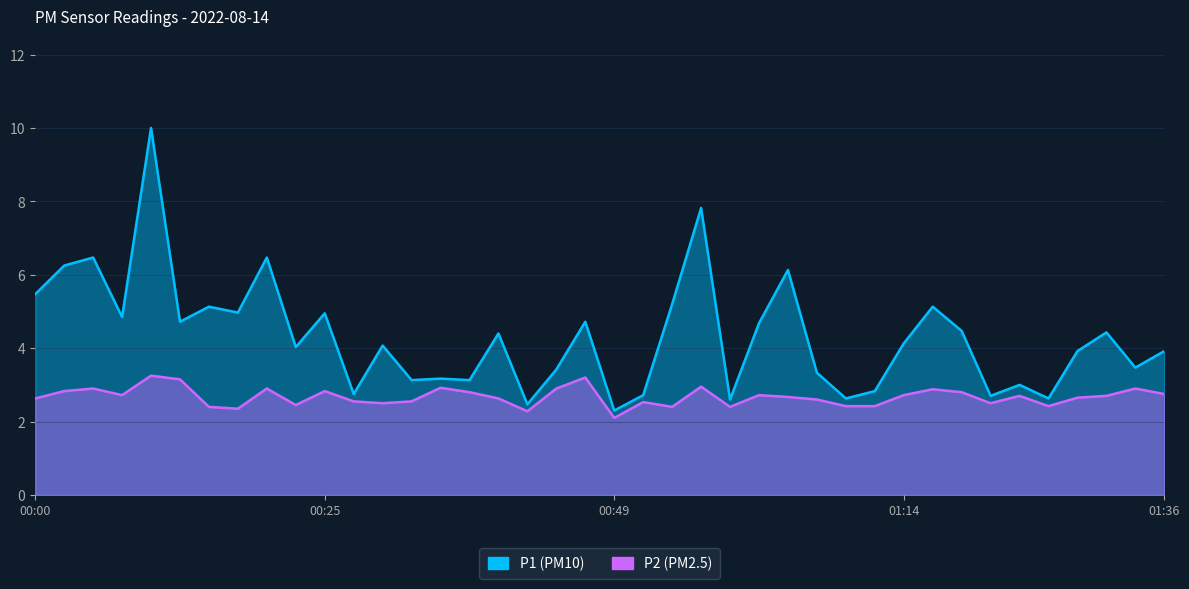

Read the P2 value at 01:19.

2.8